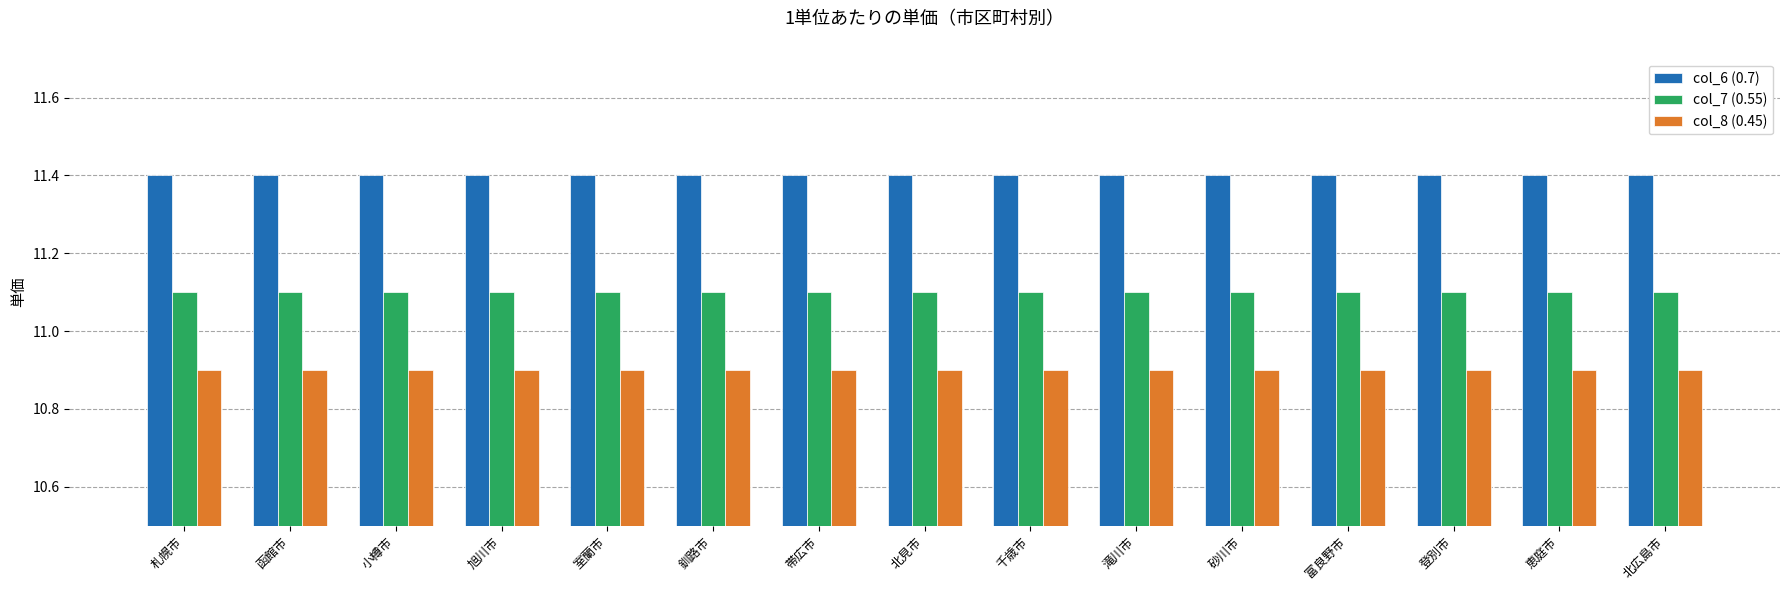

What is the sum of the col_8 (0.45) values at 旭川市 and 登別市?

21.8